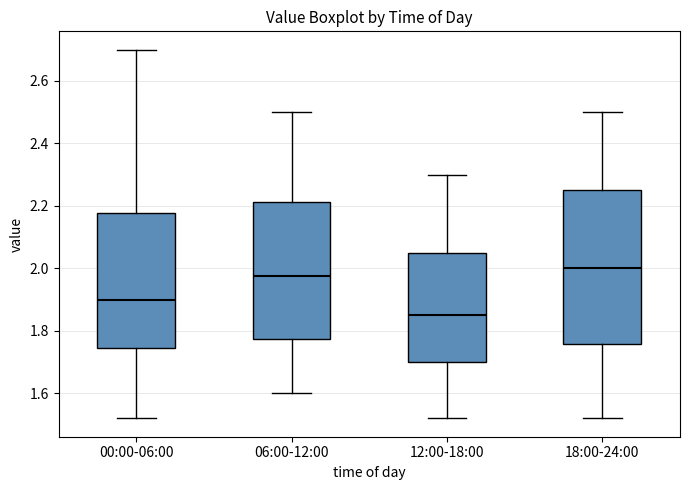

Which box is the tallest, from its lower edge to its upper edge?

18:00-24:00